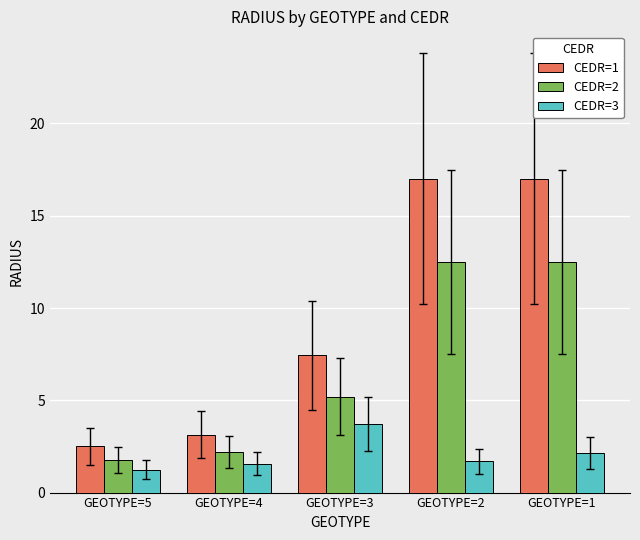

At how many categories does at least one series exceed 1?

5